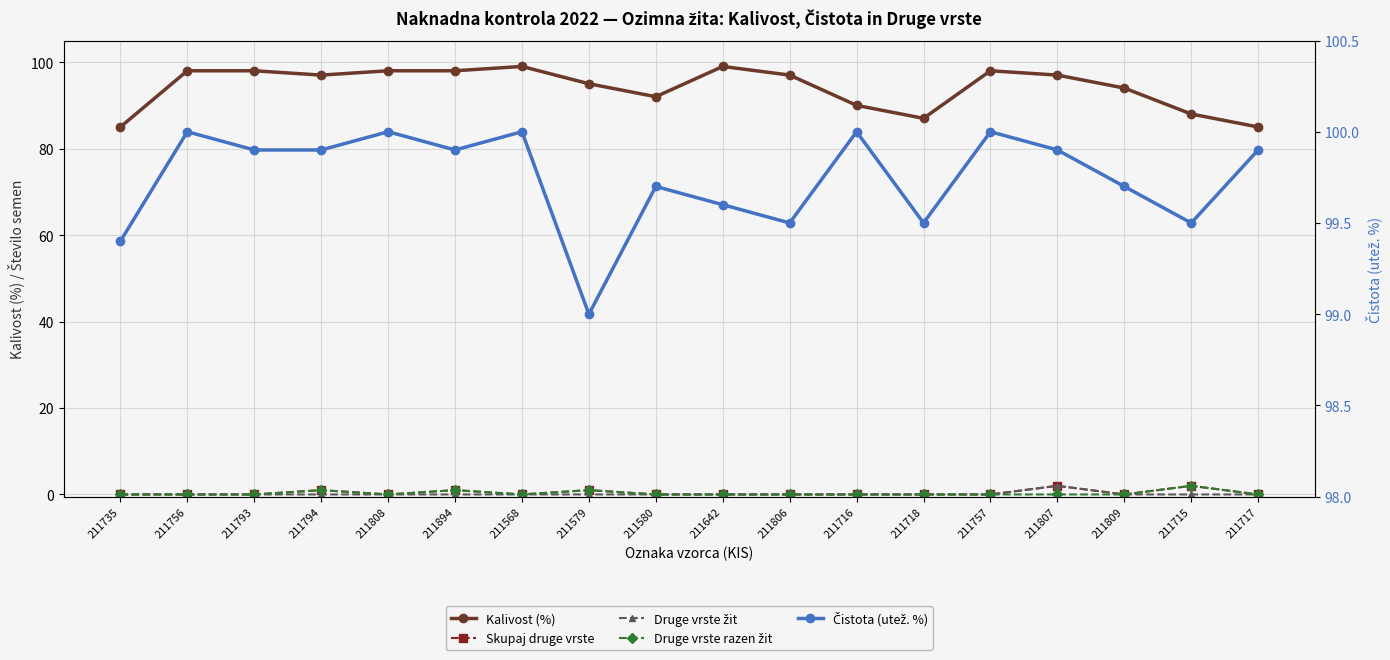

True or false: Čistota (utež. %) has a value of 41.5 at 211642.

False